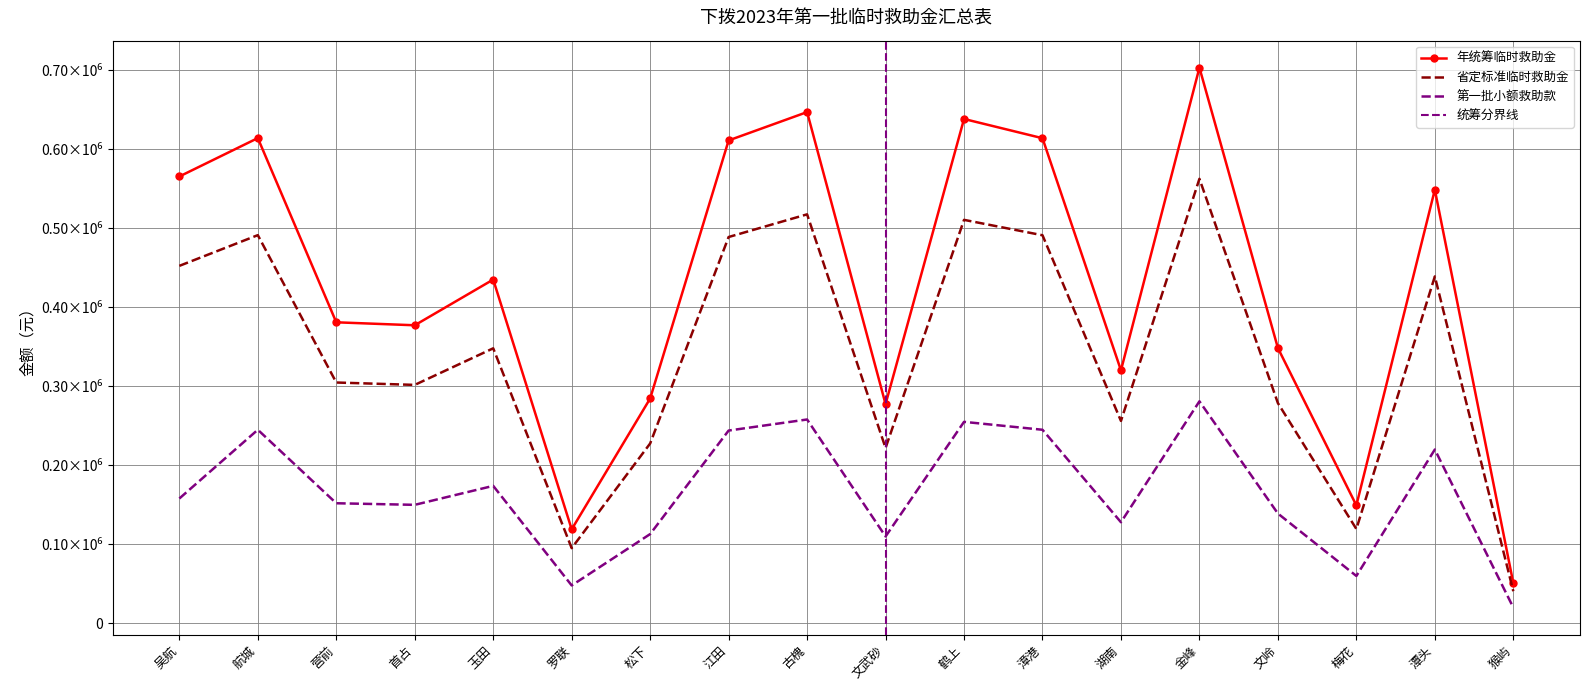

Reading right to left, list all the values displayed in this chart.

年统筹临时救助金: 猴屿=50860	潭头=548750	梅花=149290	文岭=348410	金峰=703180	湖南=320200	漳港=613900	鹤上=638250	文武砂=277460	古槐=646970	江田=611110	松下=284560	罗联=119000	玉田=435070	首占=377210	营前=380970	航城=614070	吴航=565480
省定标准临时救助金: 猴屿=40688	潭头=439000	梅花=119432	文岭=278728	金峰=562544	湖南=256160	漳港=491120	鹤上=510600	文武砂=221968	古槐=517576	江田=488888	松下=227648	罗联=95200	玉田=348056	首占=301768	营前=304776	航城=491256	吴航=452384
第一批小额救助款: 猴屿=20000	潭头=220000	梅花=60000	文岭=139000	金峰=281000	湖南=128000	漳港=245000	鹤上=255000	文武砂=110000	古槐=258000	江田=244000	松下=113000	罗联=48000	玉田=174000	首占=150000	营前=152000	航城=245000	吴航=158000